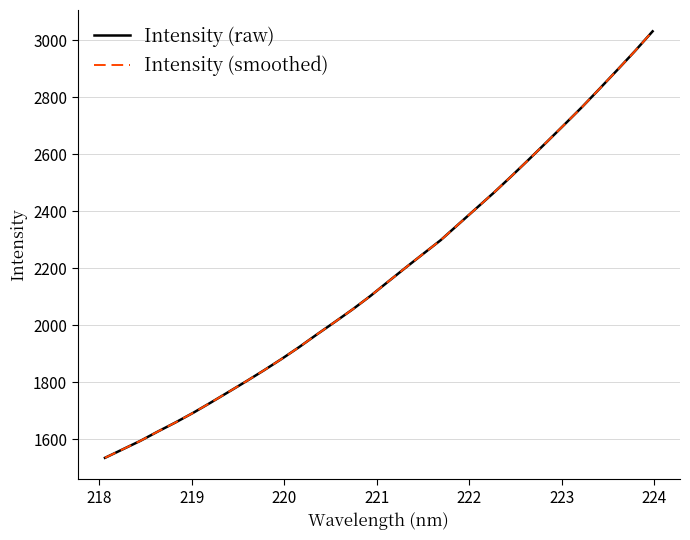

Does the chart display data point markers on the line(s)?

No